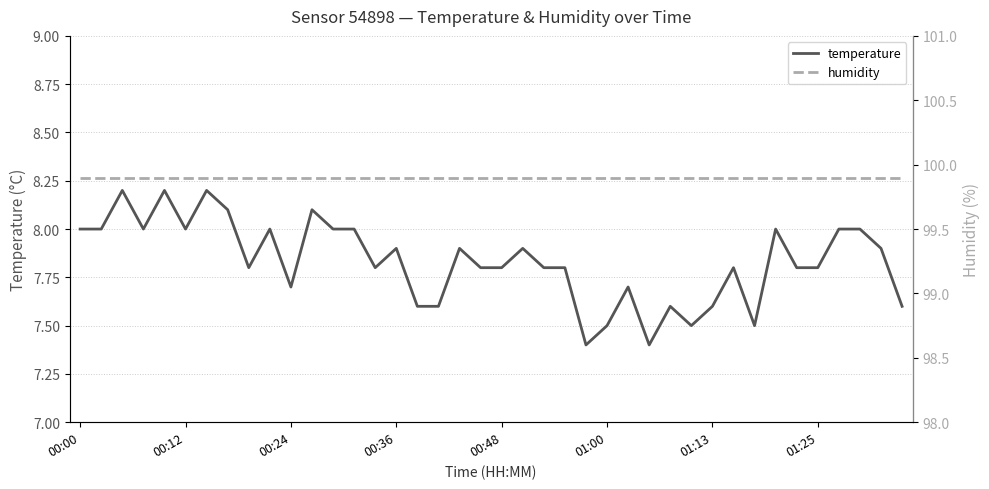

Is it true that temperature equals 7.5 at 01:00?

True